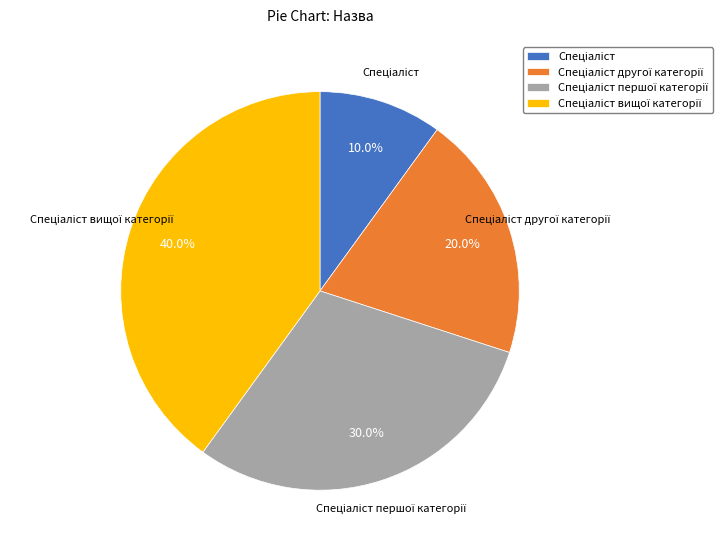

Is there any slice that represents more than half of the pie?

No